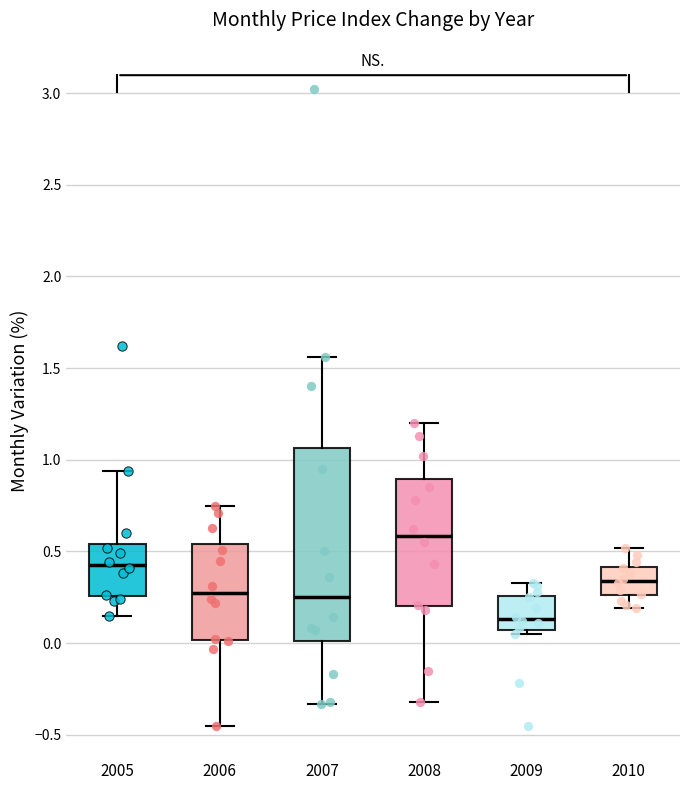

Reading left to right, read every box against the y-axis: the position of its median line, the range the box covers, and the ends of its whiskers. The values are not printed on the chart, so give them approximately, as read against the axis.

2005: median 0.45, box 0.25 to 0.55, whiskers 0.15 to 0.95
2006: median 0.30, box 0.00 to 0.55, whiskers -0.45 to 0.75
2007: median 0.25, box 0.00 to 1.05, whiskers -0.35 to 1.55
2008: median 0.60, box 0.20 to 0.90, whiskers -0.30 to 1.20
2009: median 0.15, box 0.05 to 0.25, whiskers 0.05 (just below the box's lower edge) to 0.35
2010: median 0.35, box 0.25 to 0.40, whiskers 0.20 to 0.50